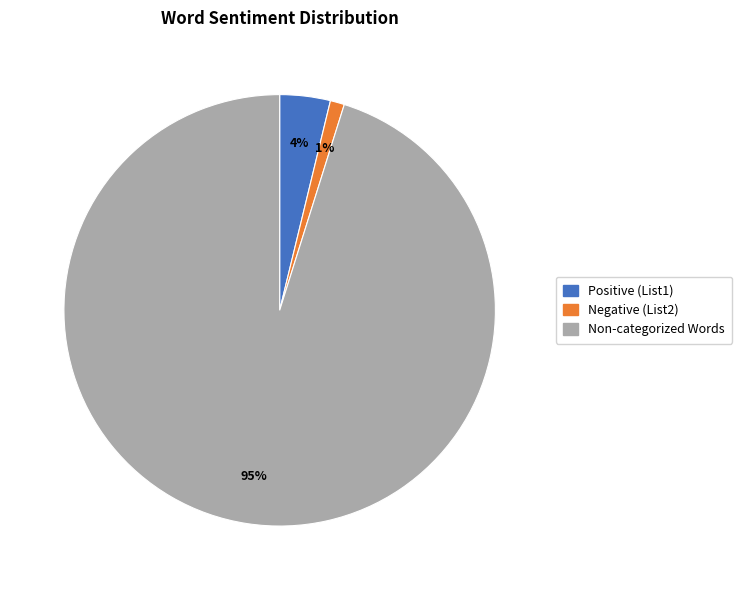

How many slices are in this pie chart?

3